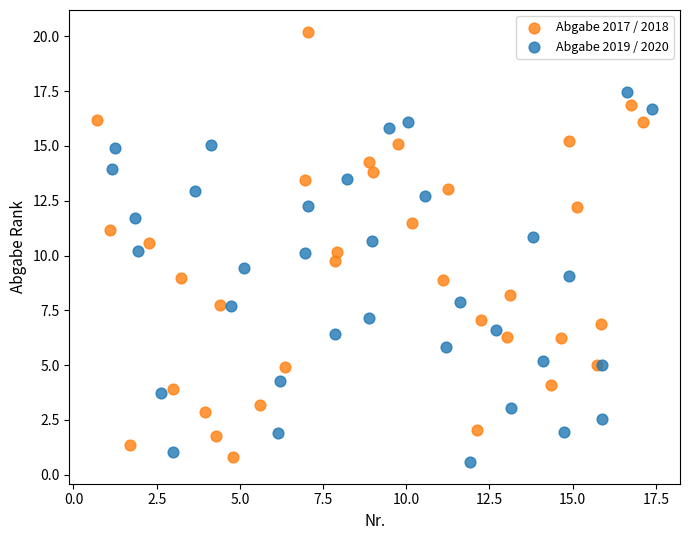

Which series has the widest spread of Y values?

Abgabe 2017 / 2018